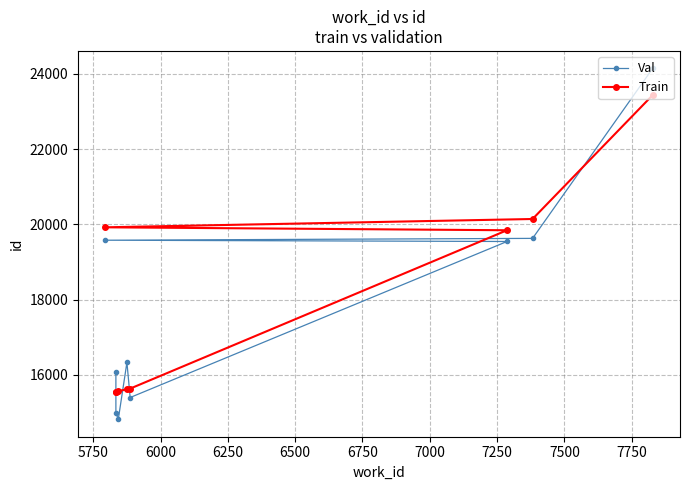

How many lines are shown in the chart?

2